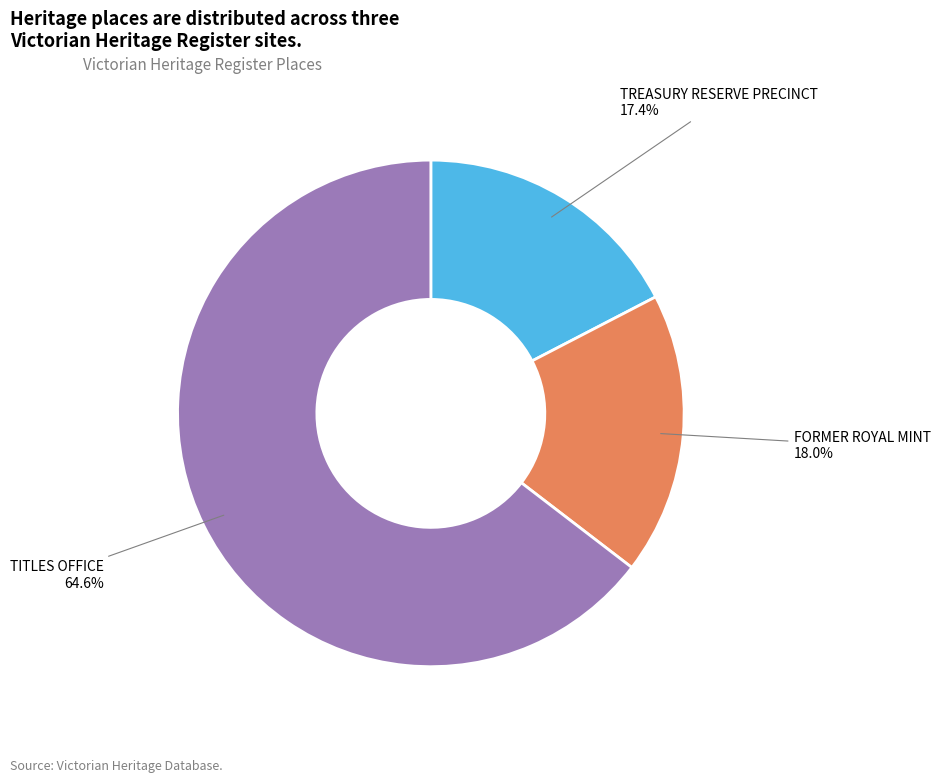

Is there a majority slice in this chart?

Yes